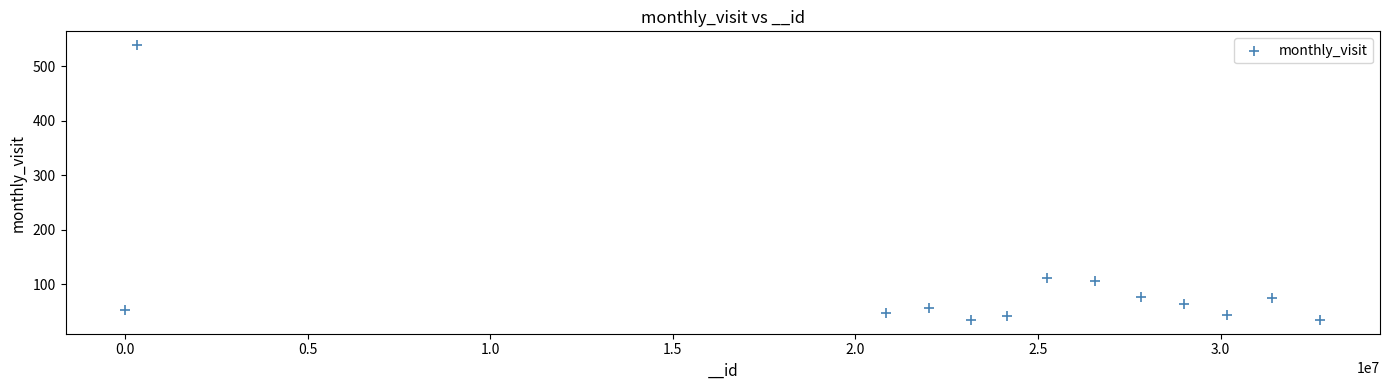

What is the range of Y values (max minus min)?

505